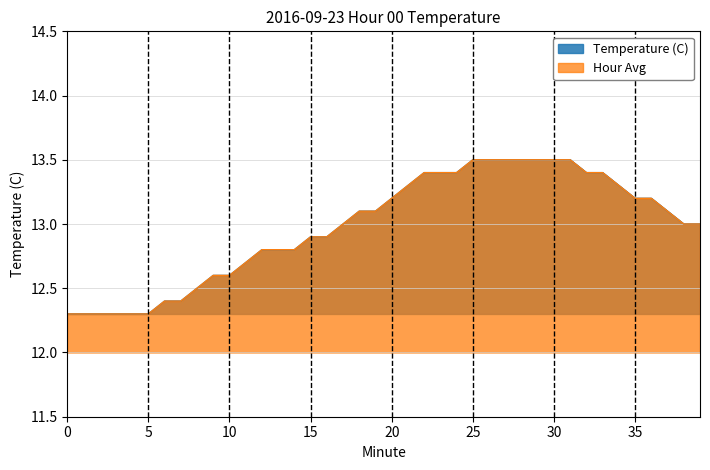

At which category is the sum across all series the highest?

25